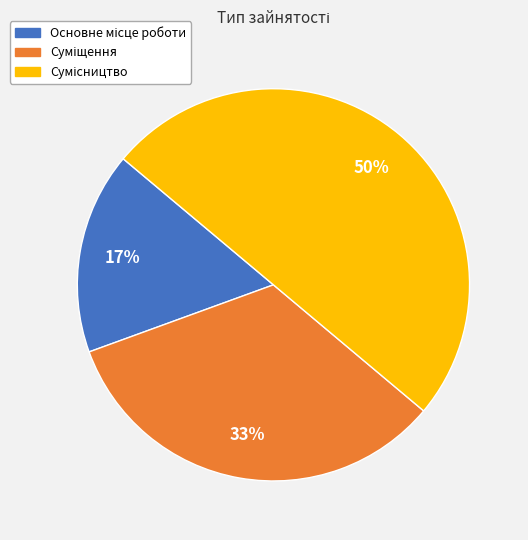

To the nearest percent, what is the average slice percentage?

33%